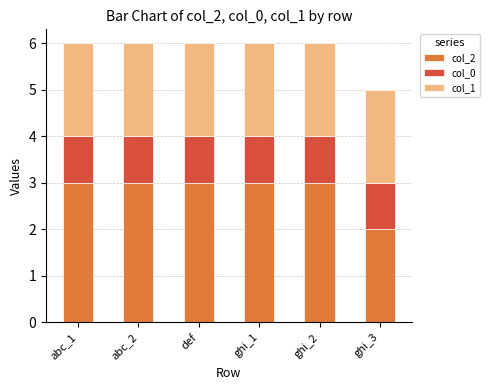

The value of col_2 at ghi_2 is 3. True or false?

True